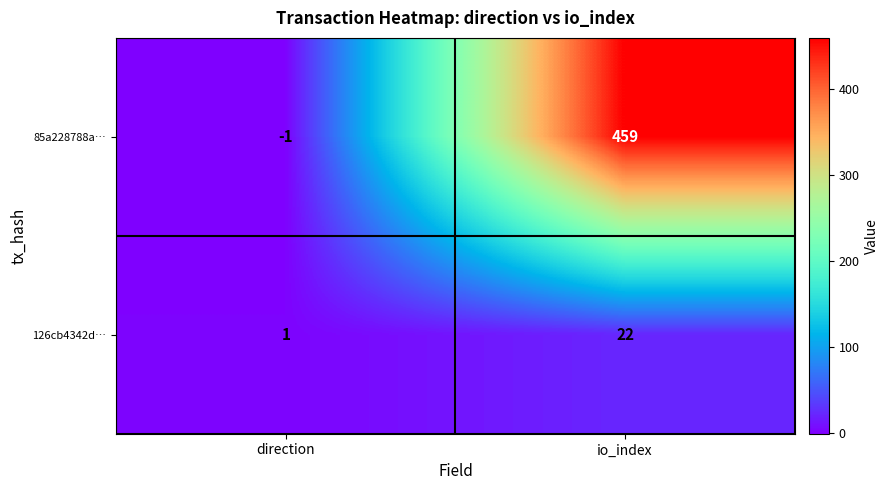

The value of 85a228788a… at io_index is 290. True or false?

False